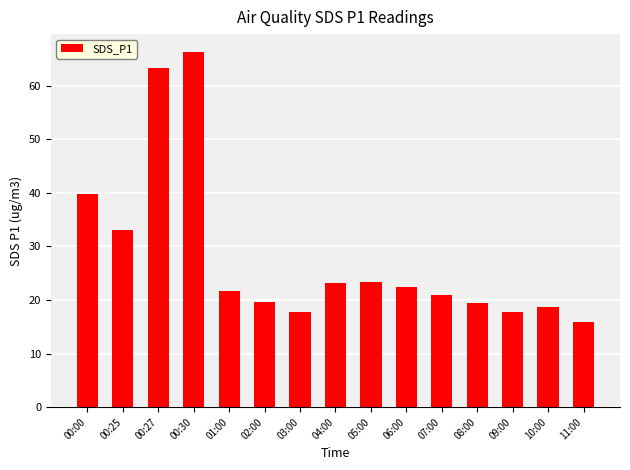

How many series are shown in this chart?

1